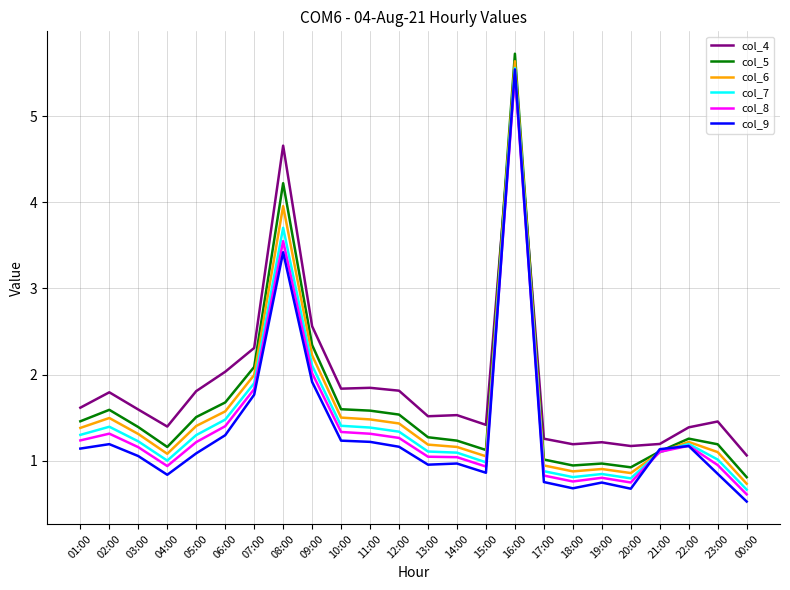

How many lines are shown in the chart?

6